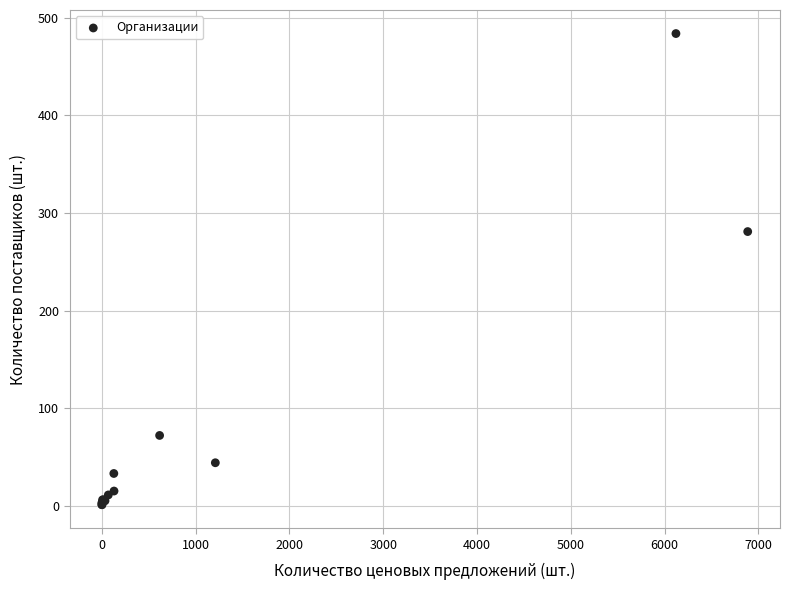

What Y value in the scatter plot is closest to 242?

281